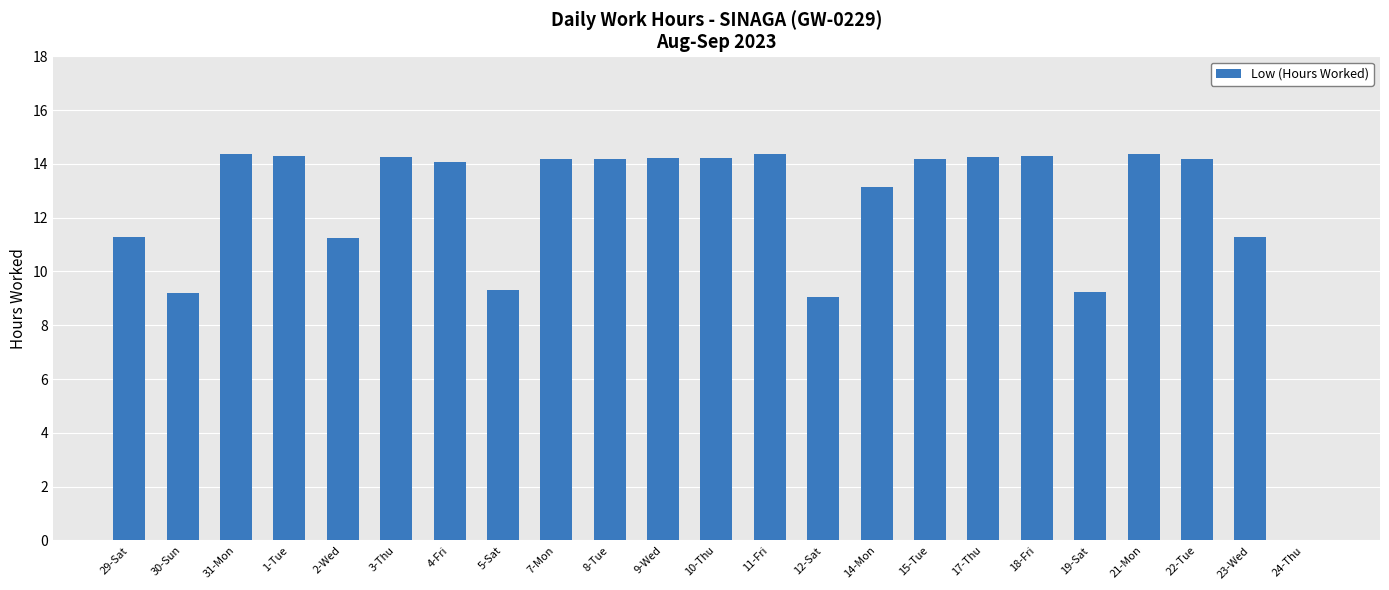

What is the change in value from 29-Sat to 18-Fri?

+3.0